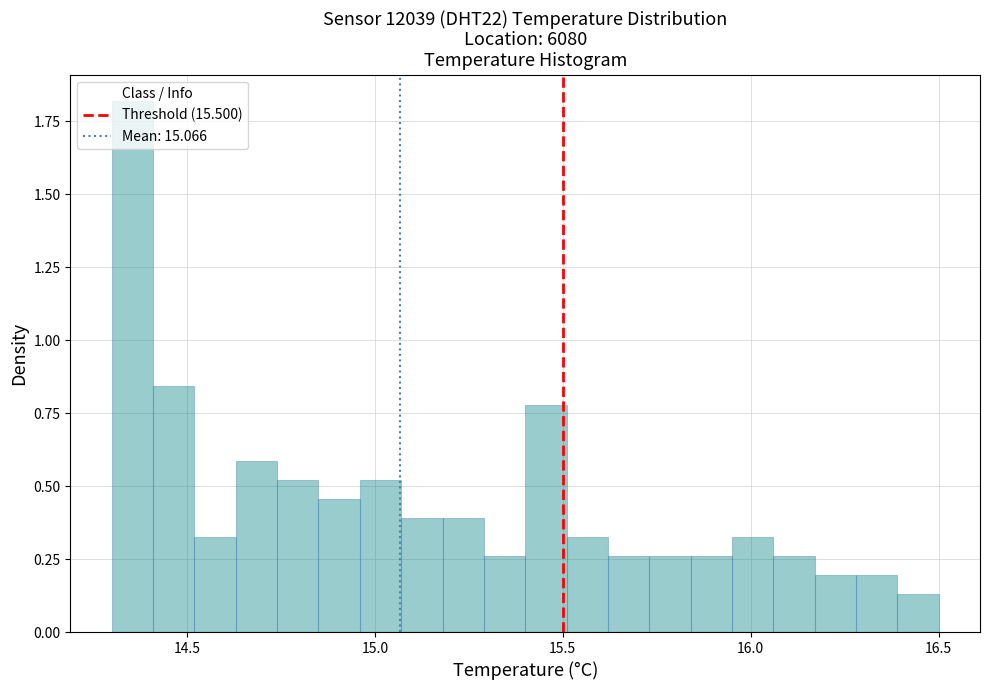

Read against the x-axis, roughly where is the centre of the tallest bar?

14.35